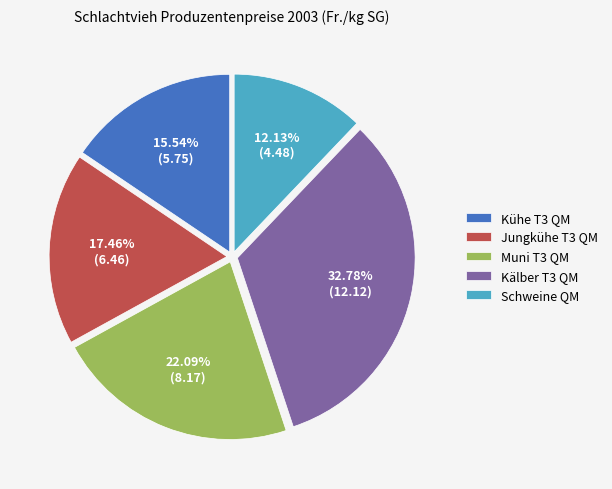

What percentage is the Kälber T3 QM slice, to the nearest percent?

33%